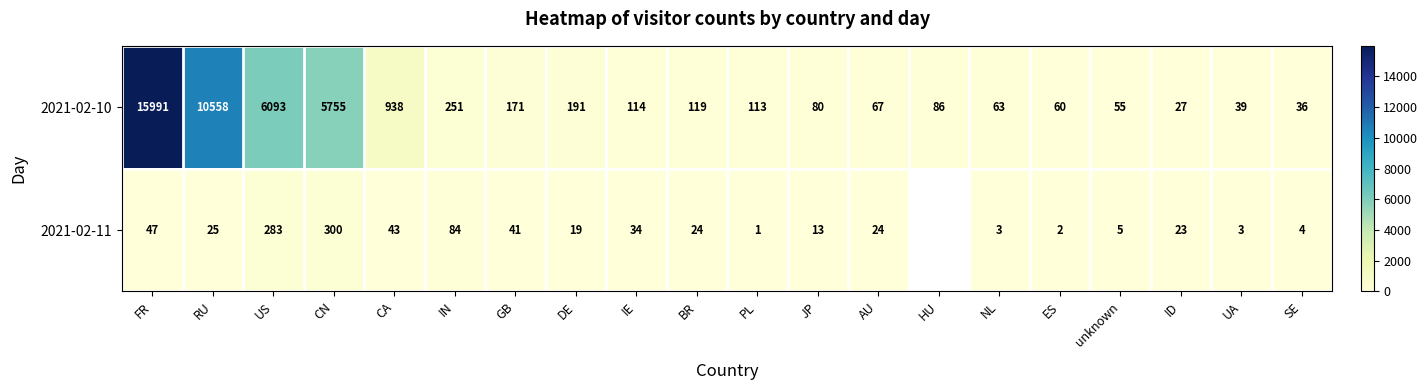

Rank the categories by 2021-02-10 value from lowest to highest.

ID, SE, UA, unknown, ES, NL, AU, JP, HU, PL, IE, BR, GB, DE, IN, CA, CN, US, RU, FR